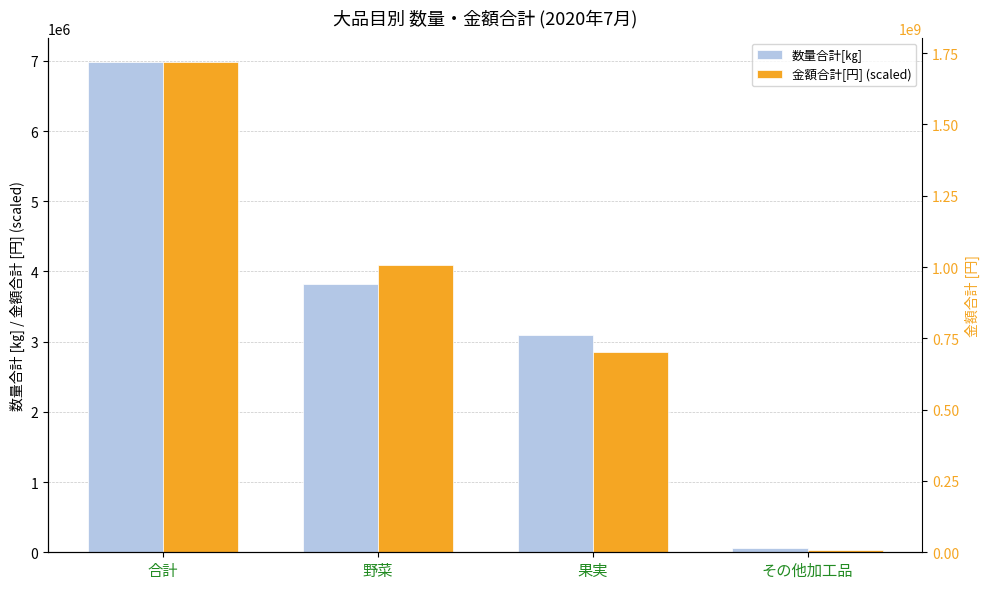

Does the chart contain stacked bars?

No